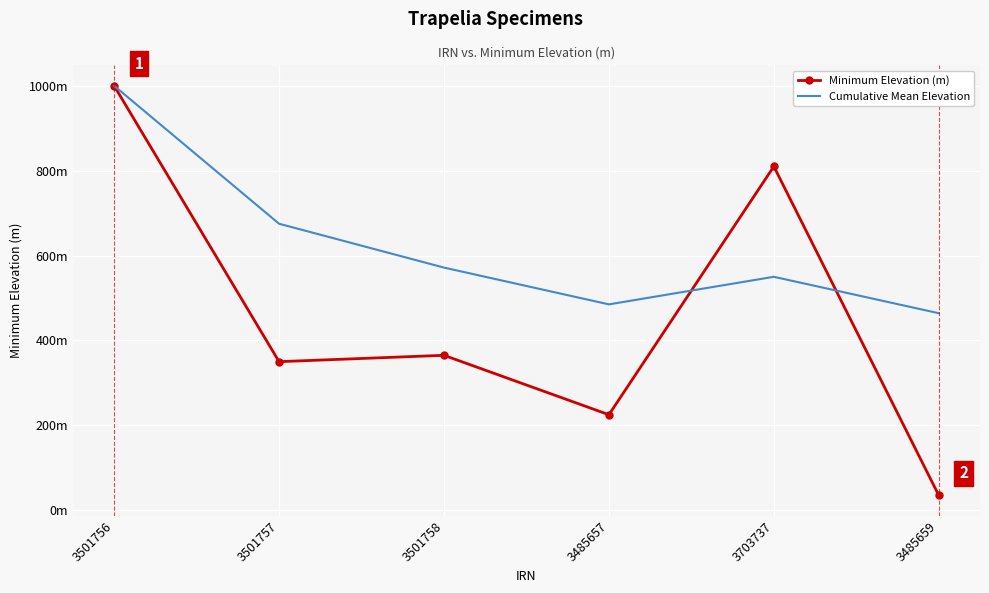

What is the average value of the Cumulative Mean Elevation series?

624.3